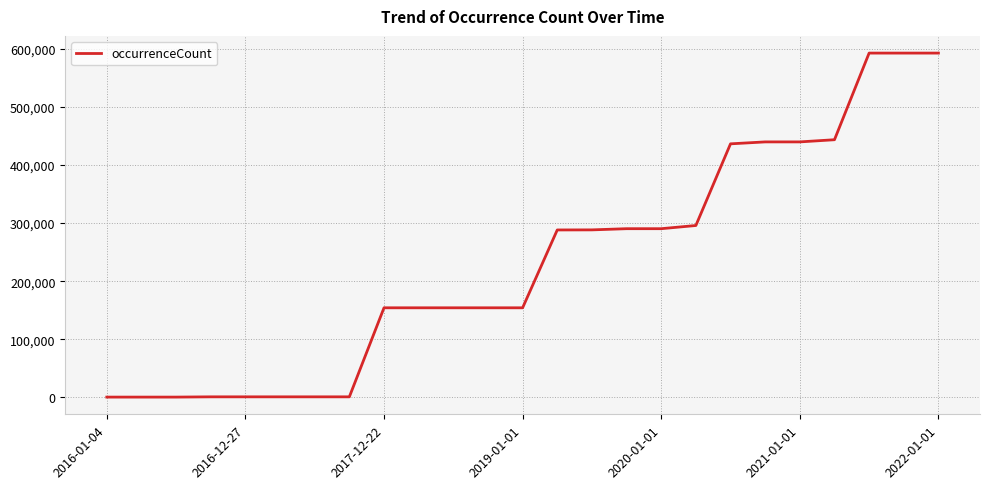

What is the greatest value displayed?

592939